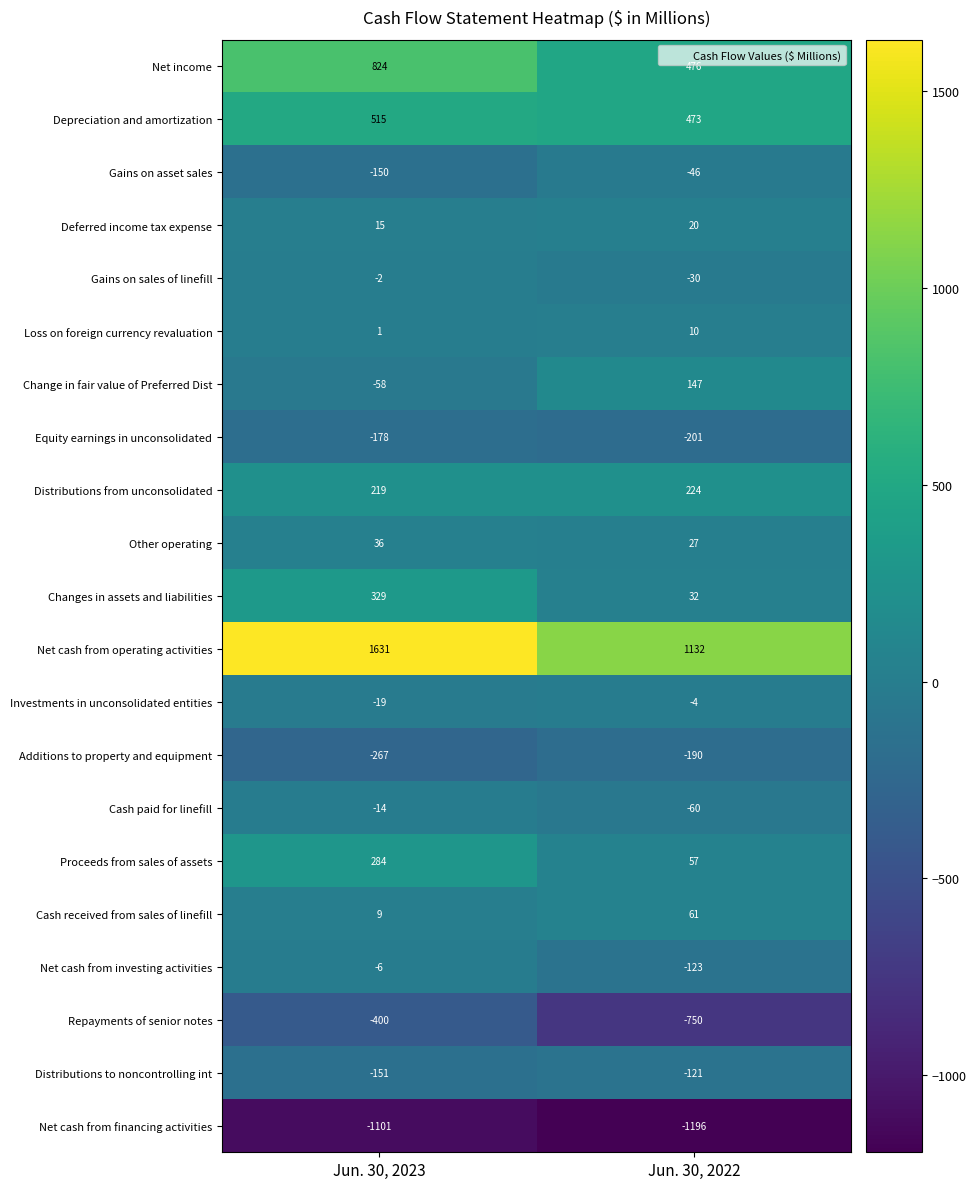

At which category is the sum across all series the highest?

Jun. 30, 2023